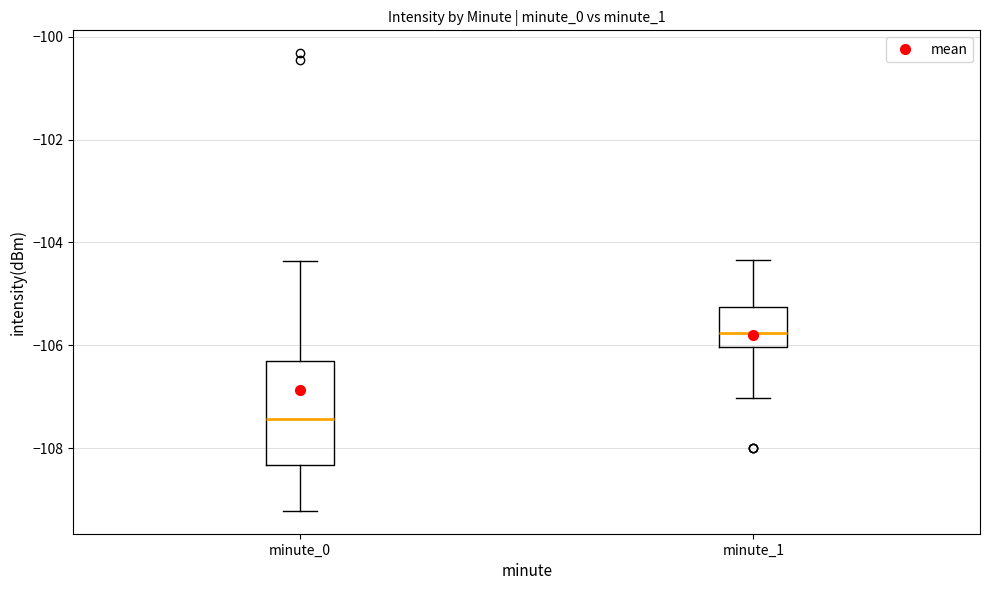

Reading left to right, transcribe this box plot: for each box, give where its median line is, the range the box spans, and where its two whiskers end, as read against the y-axis. The values are not printed on the chart, so give them approximately, as read against the axis.

minute_0: median -107.4, box -108.4 to -106.4, whiskers -109.2 to -104.4
minute_1: median -105.8, box -106.0 to -105.2, whiskers -107.0 to -104.4